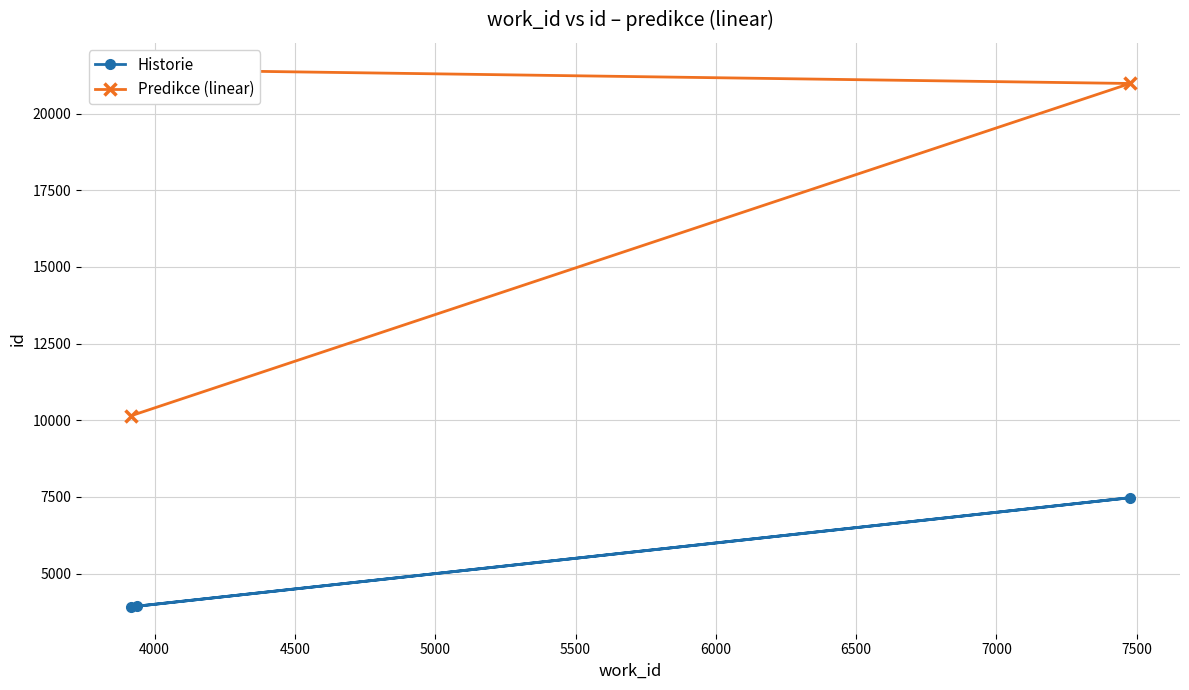

How many data points in Historie are less than 3938?

1